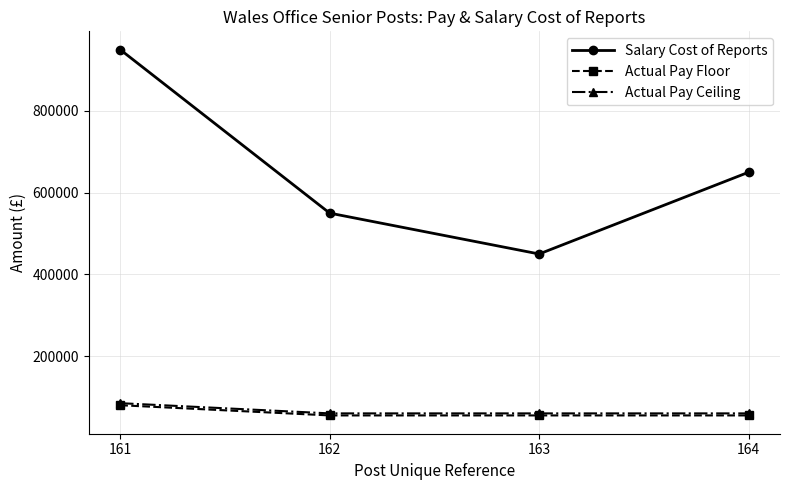

What is the difference between the highest and lowest values at 164?

595000